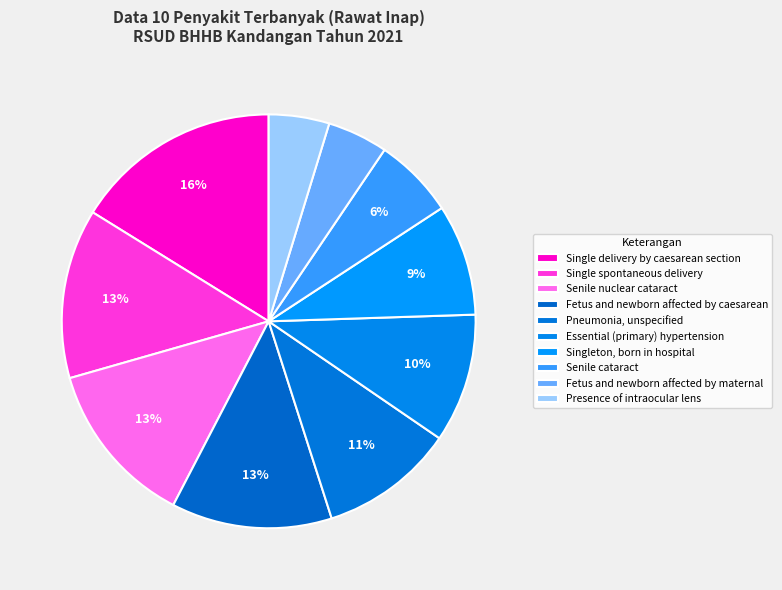

Does any single category account for the majority?

No